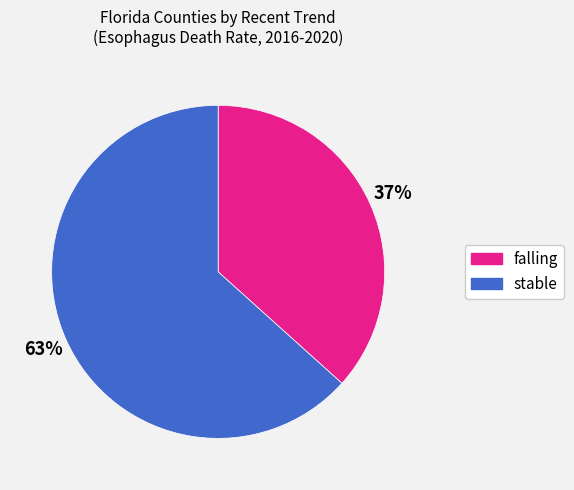

True or false: falling accounts for 37% of the total.

True